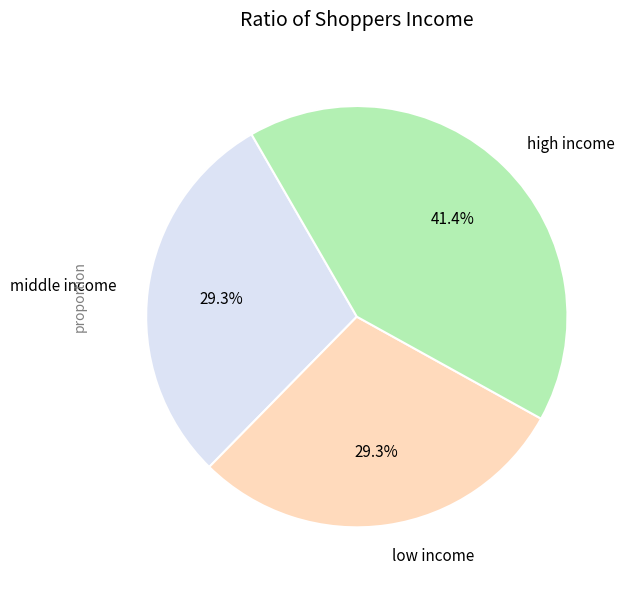

Which has a higher value, middle income or high income?

high income